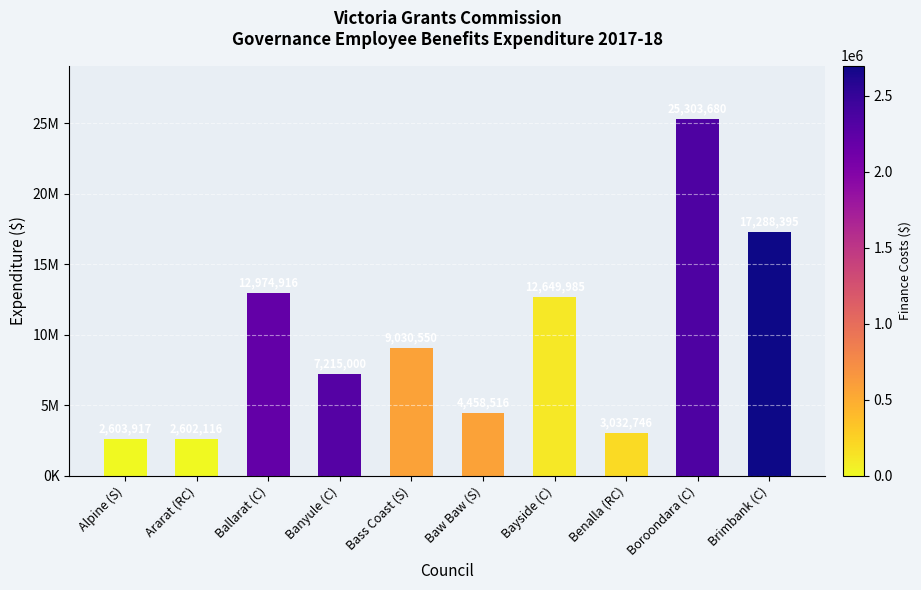

Are the bars horizontal?

No